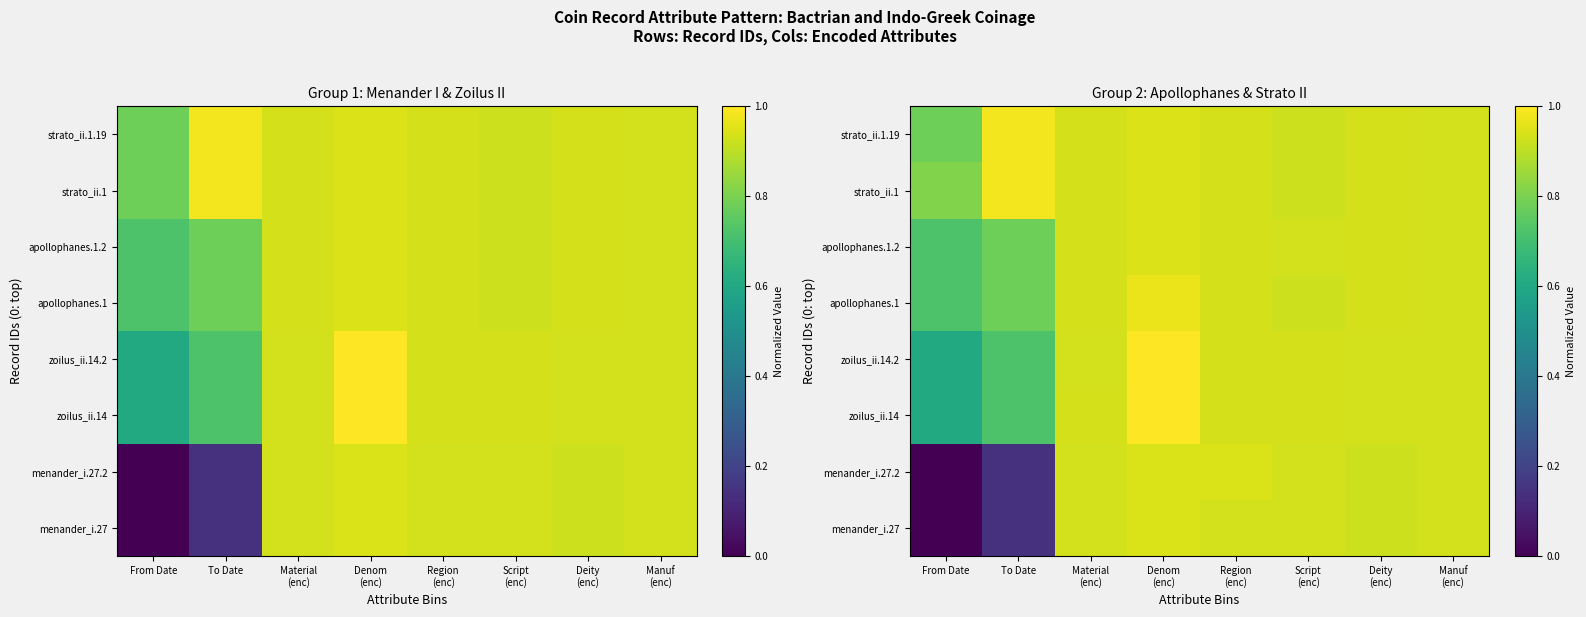

Is the value of menander_i.27.2 at Material (enc) greater than the value of zoilus_ii.14 at To Date?

Yes